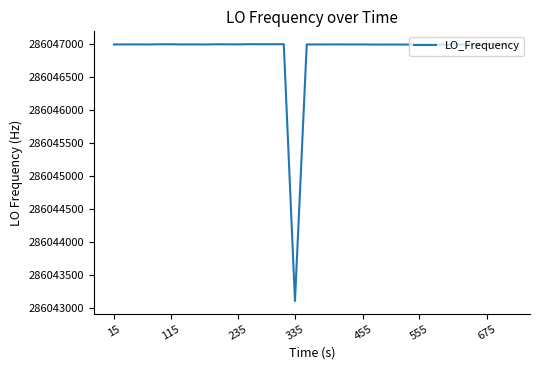

What is the maximum value shown in the chart?

286047004.2